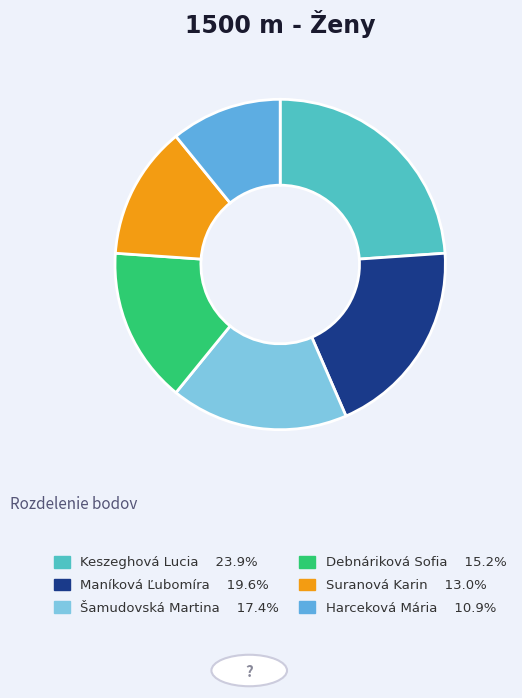

Combined, do Šamudovská Martina and Debnáriková Sofia account for over 50%?

No